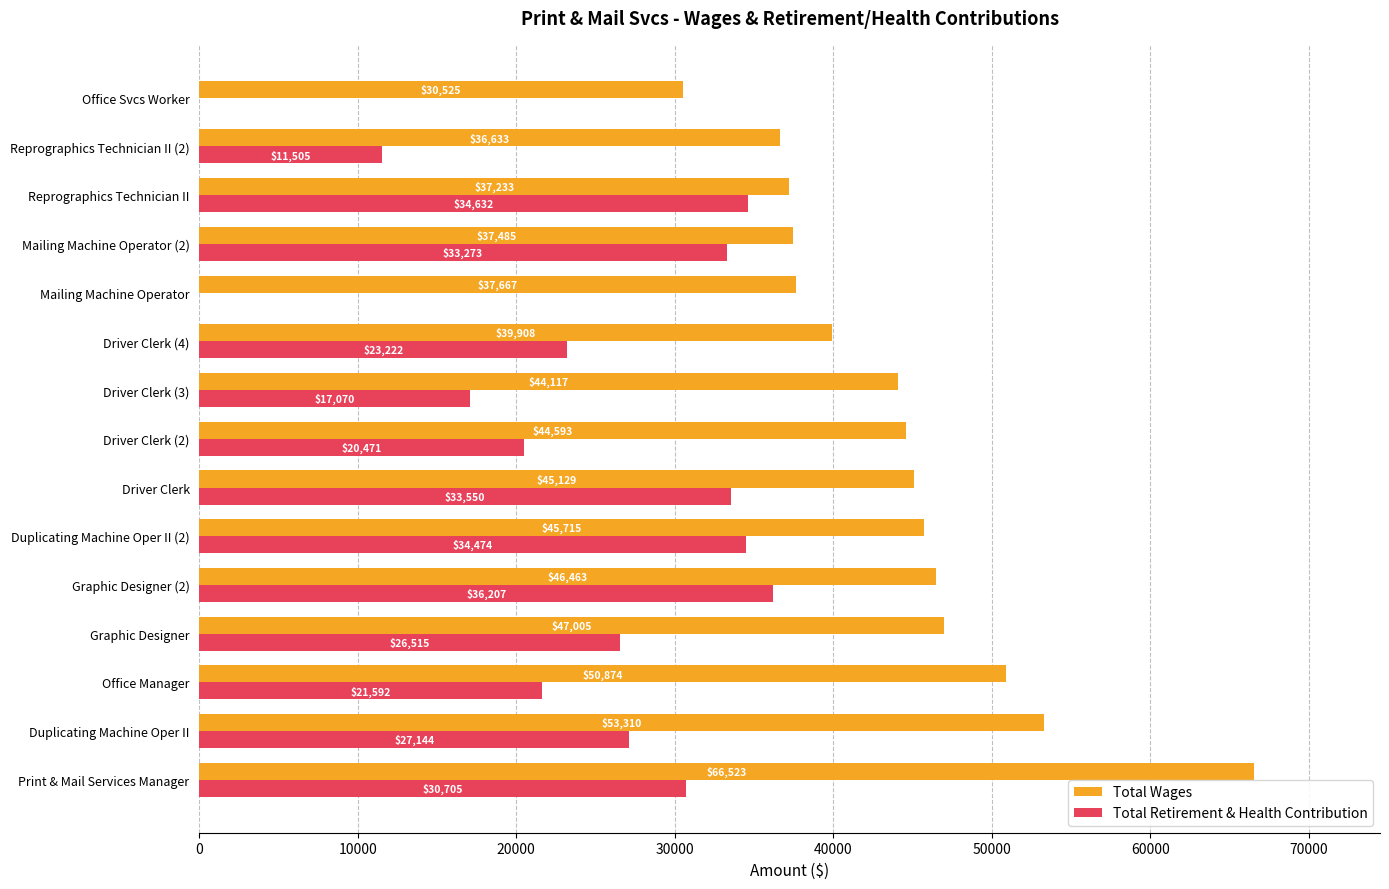

Between Driver Clerk and Driver Clerk (3), which series saw the biggest shift?

Total Retirement & Health Contribution